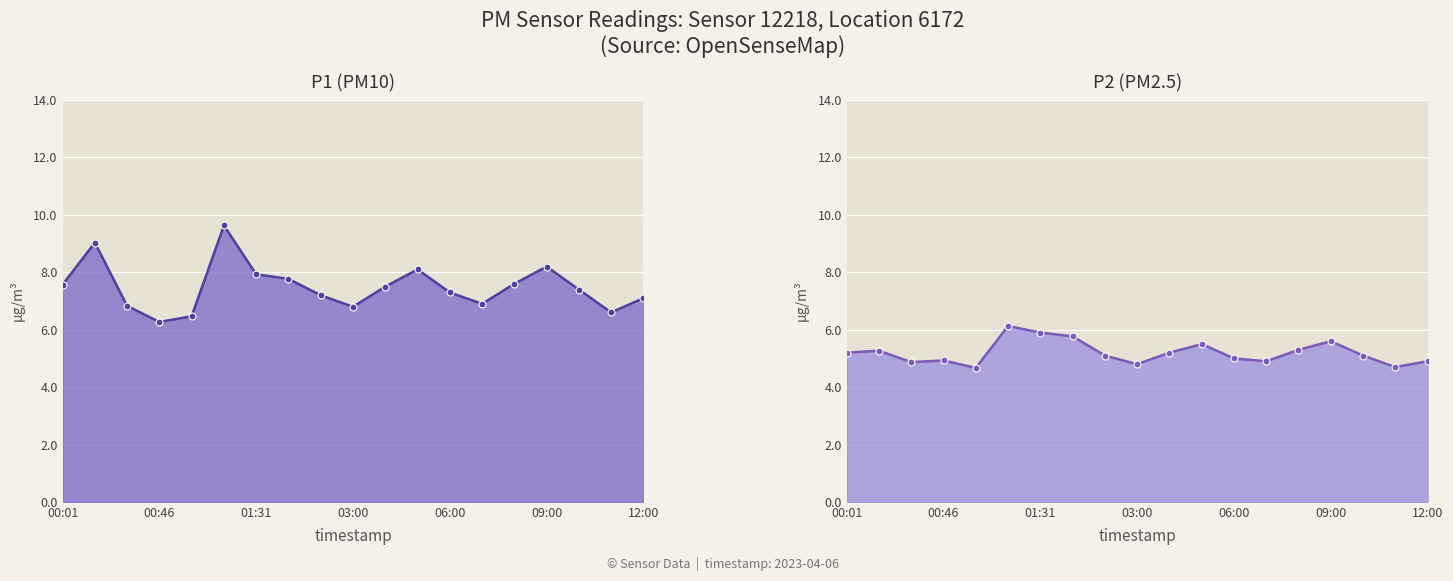

True or false: P1 (PM10) and P2 (PM2.5) intersect in this chart.

False